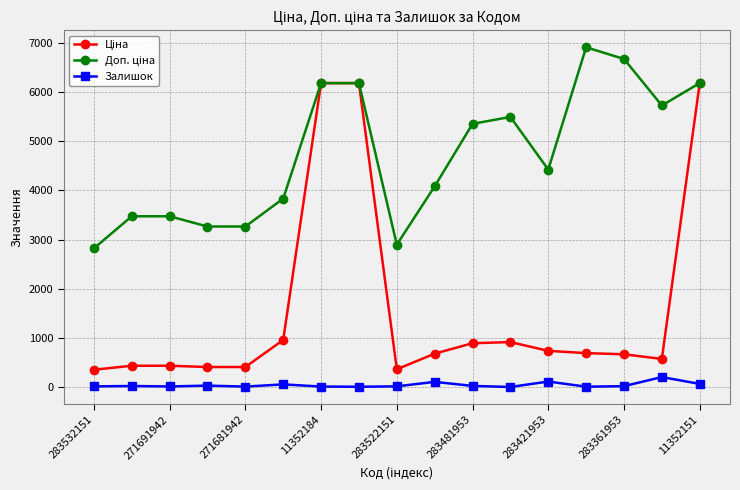

True or false: Залишок has more than 0 points higher than both neighbors.

True